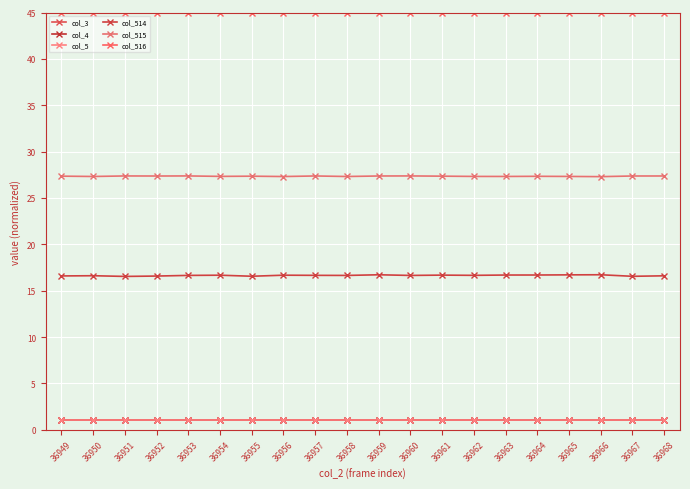

The value of col_514 at 36968 is 16.6. True or false?

True